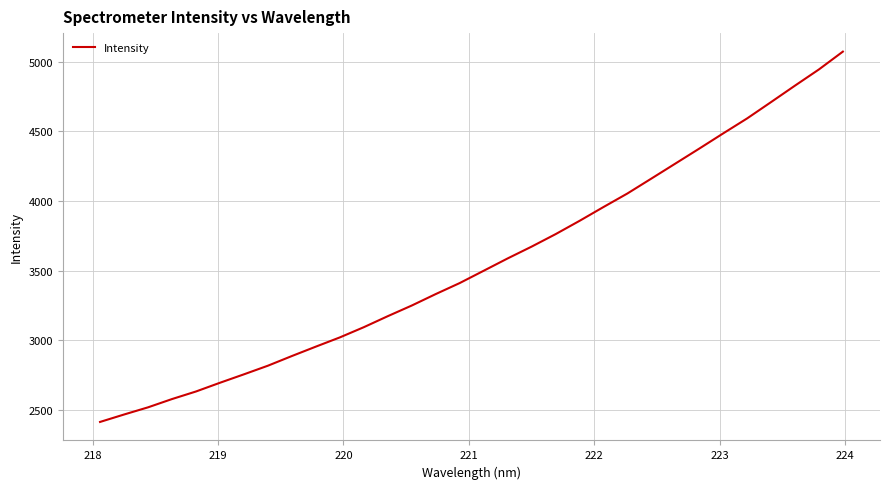

What is the minimum value shown in the chart?

2413.2